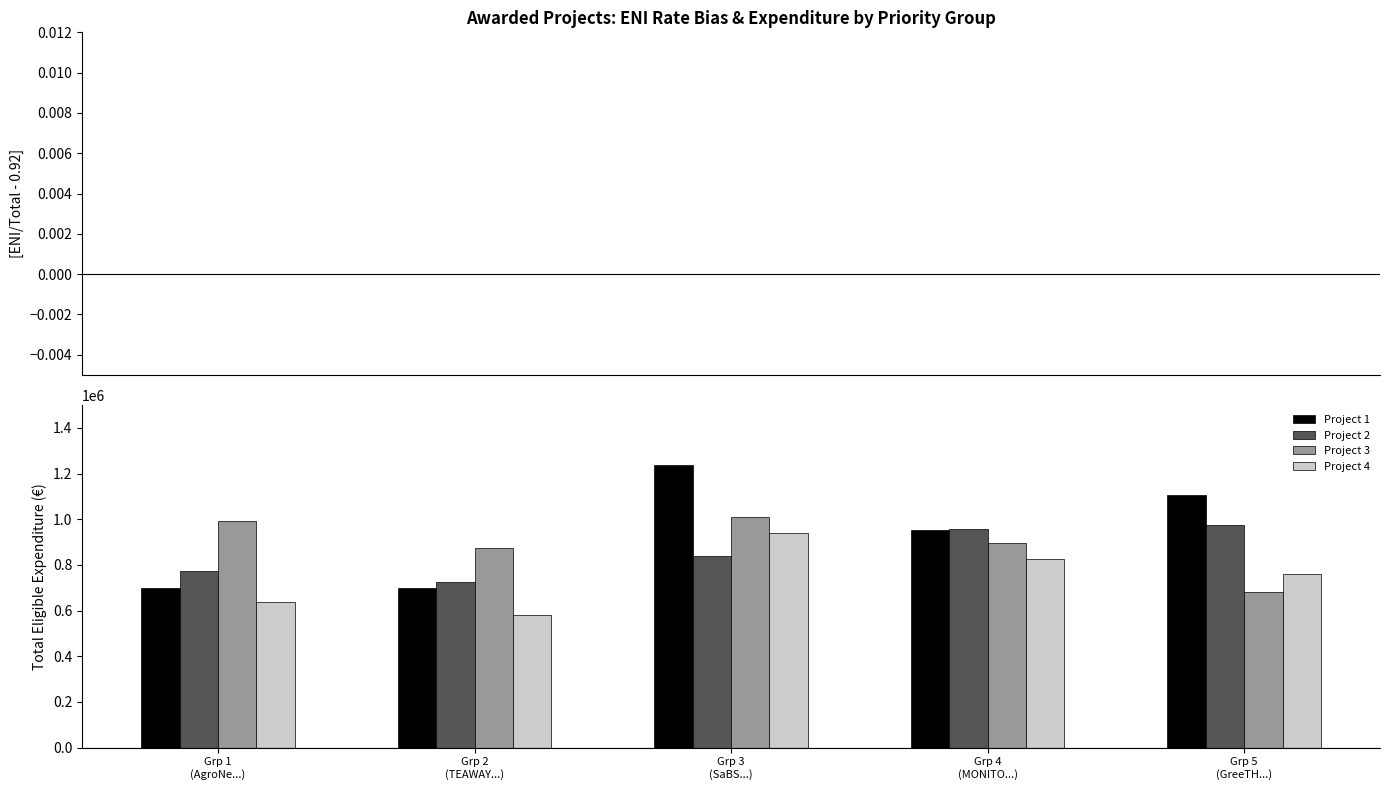

The value of Total eligible expenditure at SaBS is 1237786.2. True or false?

True